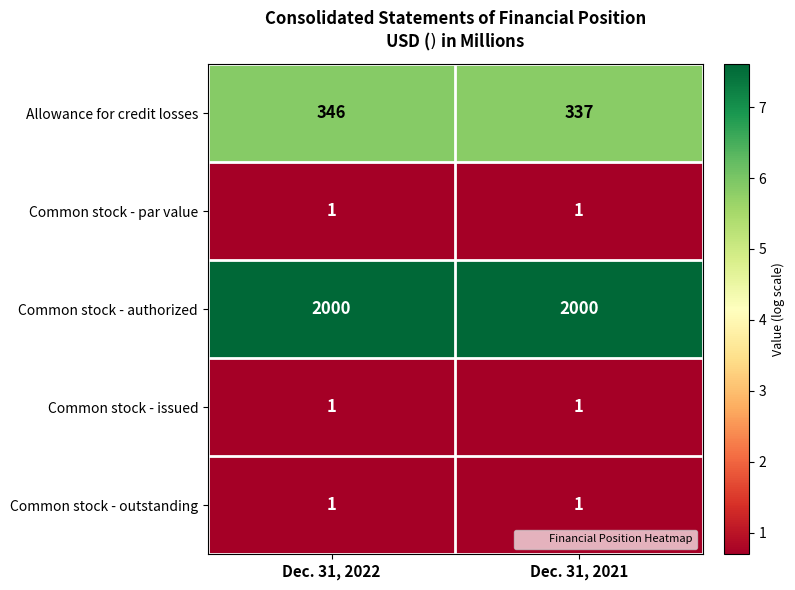

The value of Common stock - issued at Dec. 31, 2022 is 2. True or false?

False